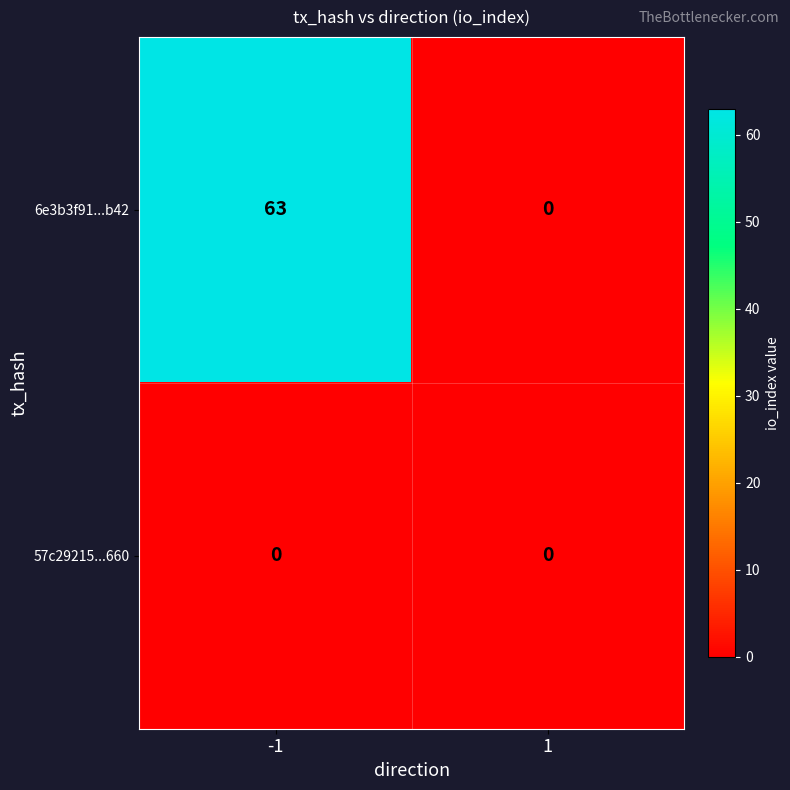

At which category is the sum across all series the highest?

-1